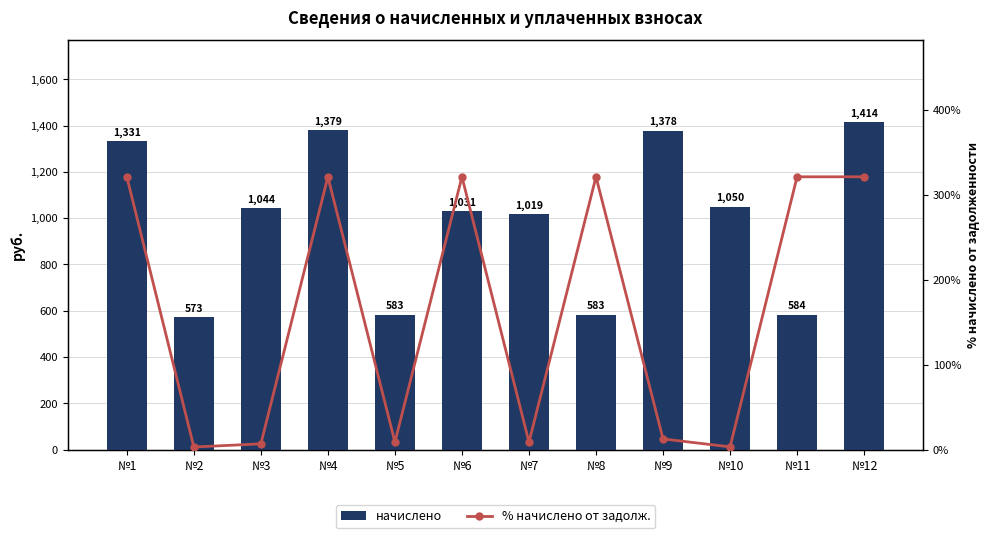

Between №3 and №7, which is larger?

№3